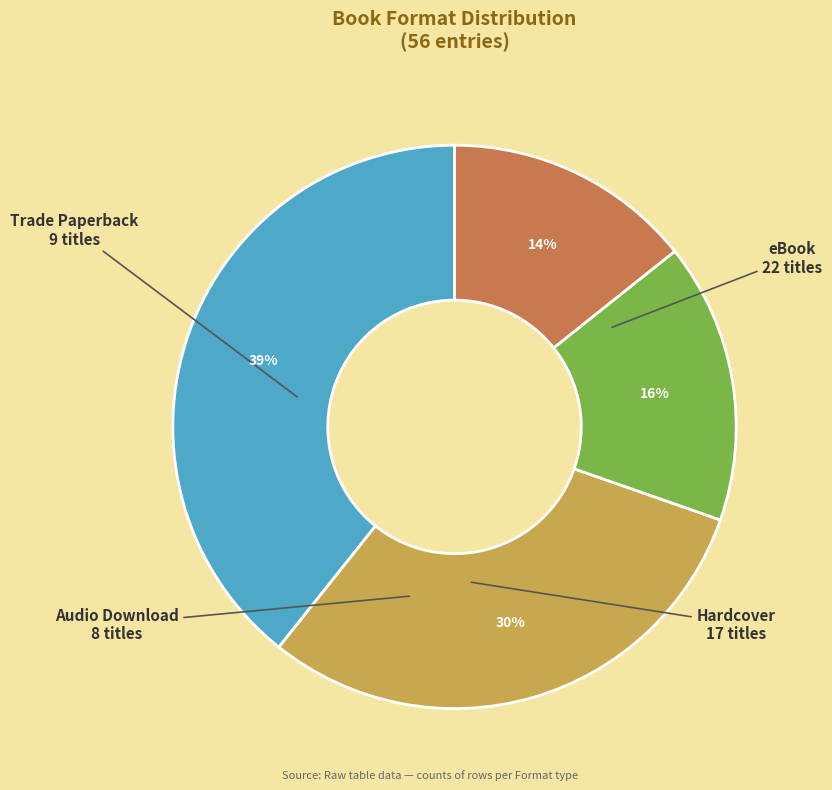

How many slices are in this pie chart?

4